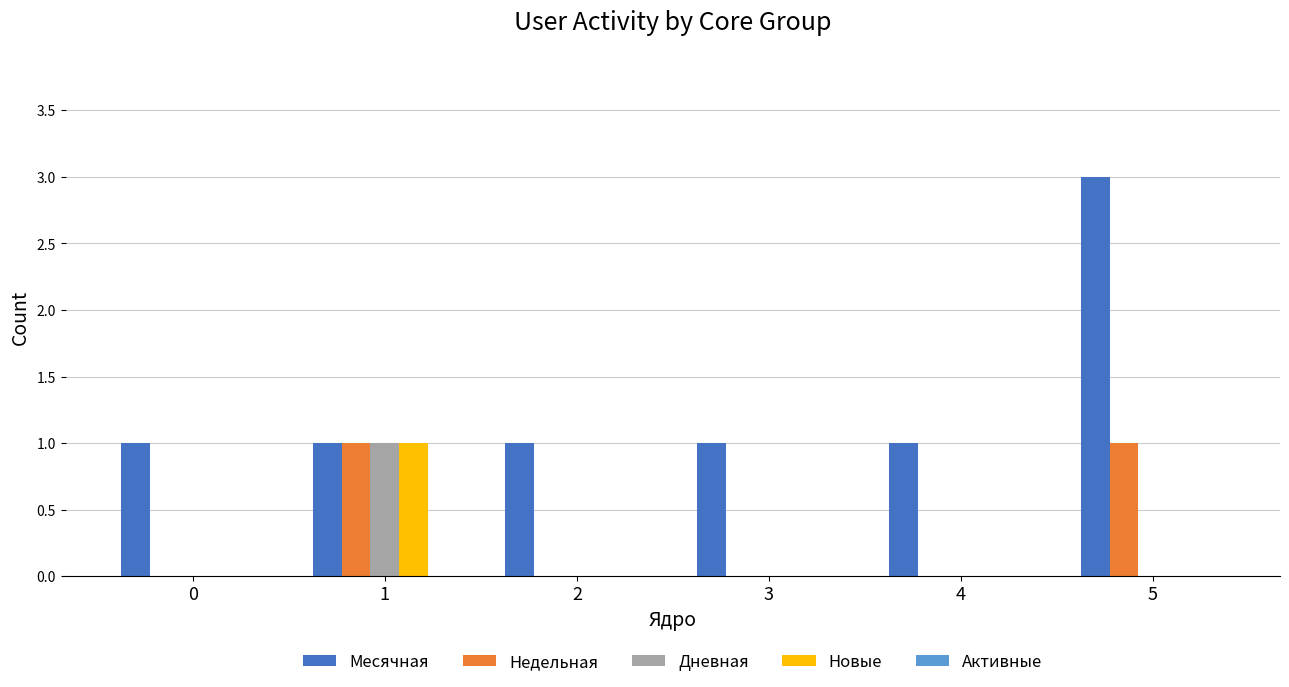

True or false: Новые has a value of 0 at 5.

True